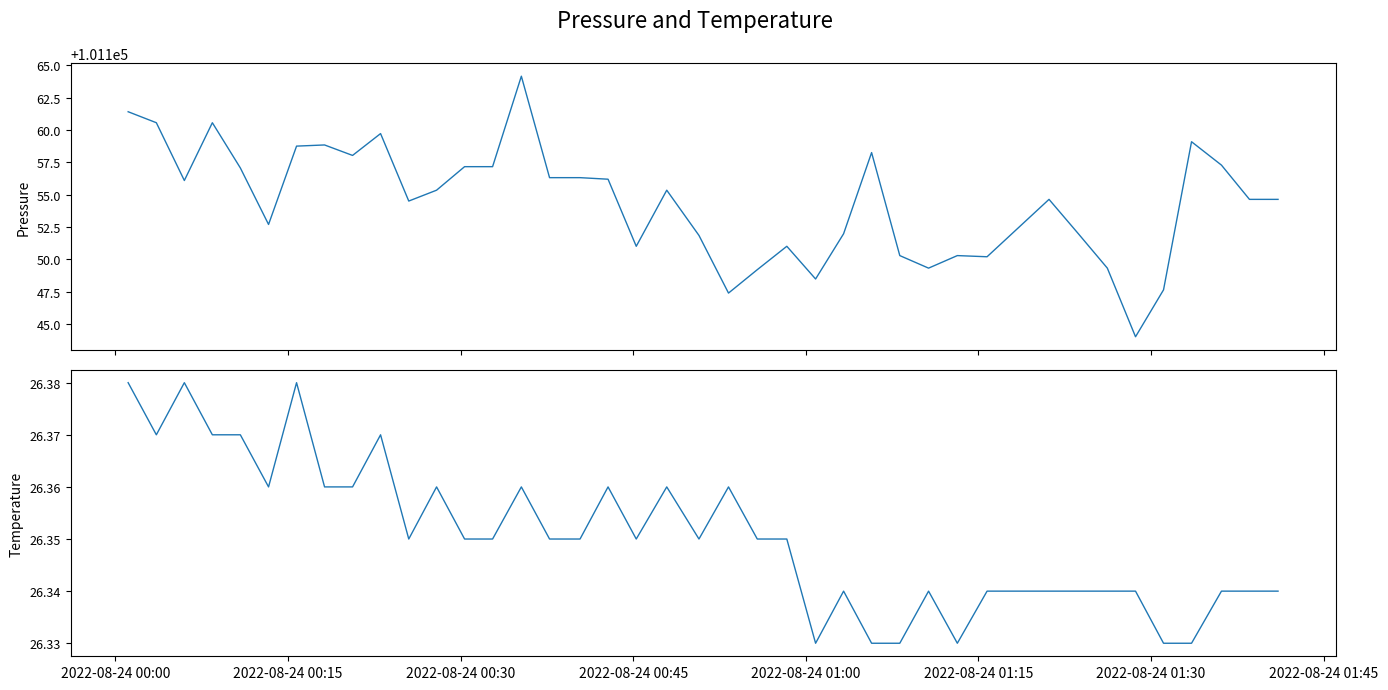

What is the smallest value displayed?

26.3